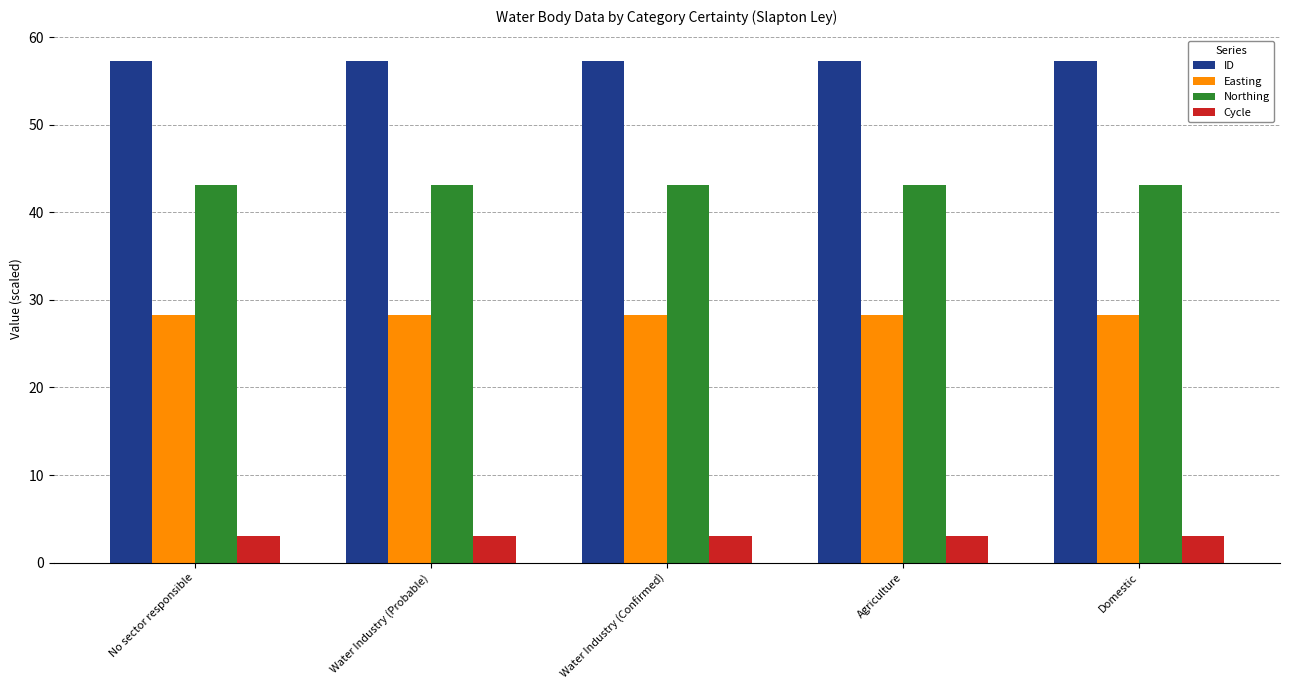

What is the highest value of the Northing series?

43.2